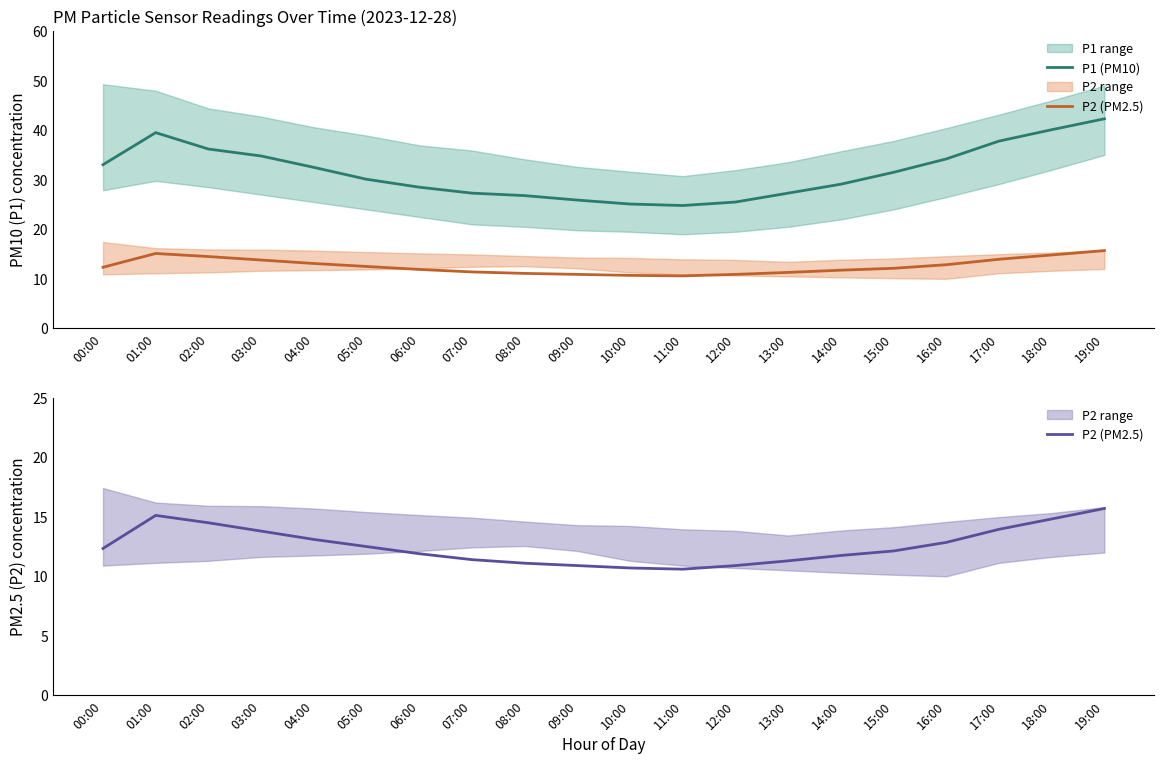

At which category does P1 (PM10) reach its first local valley?

11:00